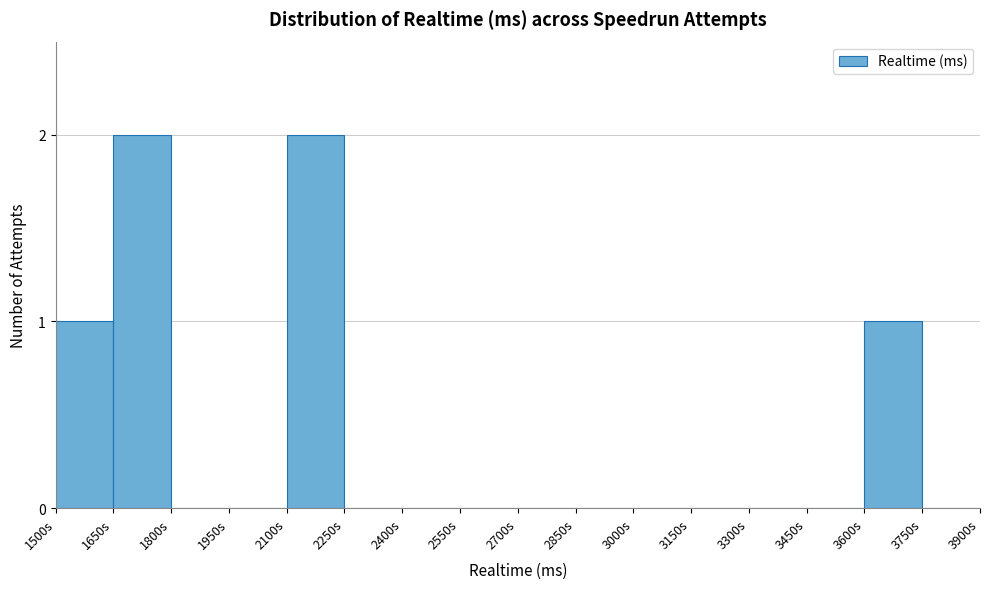

Reading right to left, list all the values displayed in this chart.

3750s=0	3600s=1	3450s=0	3300s=0	3150s=0	3000s=0	2850s=0	2700s=0	2550s=0	2400s=0	2250s=0	2100s=2	1950s=0	1800s=0	1650s=2	1500s=1